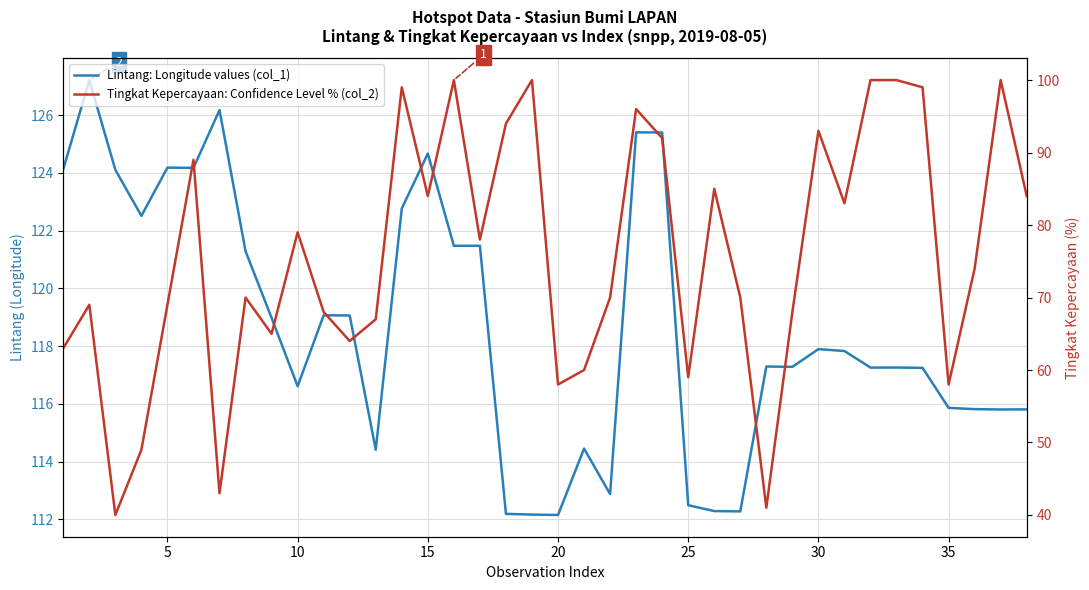

How many data points in Lintang: Longitude values (col_1) are less than 117?

14